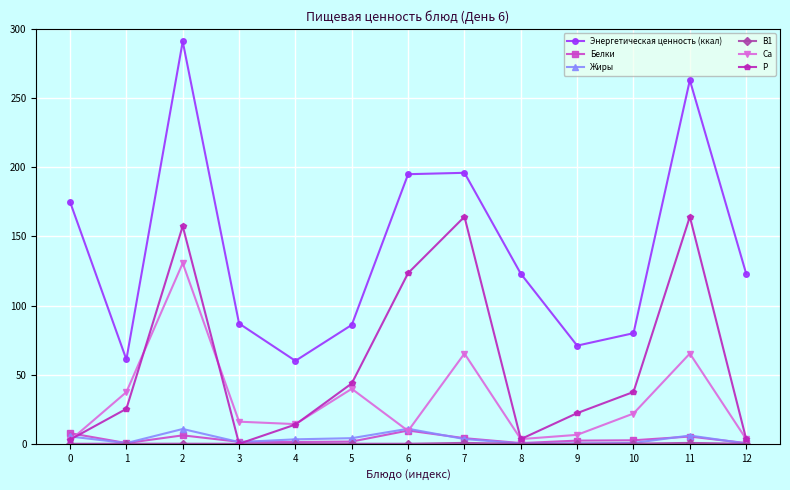

True or false: P has a value of 8.8 at 9.

False